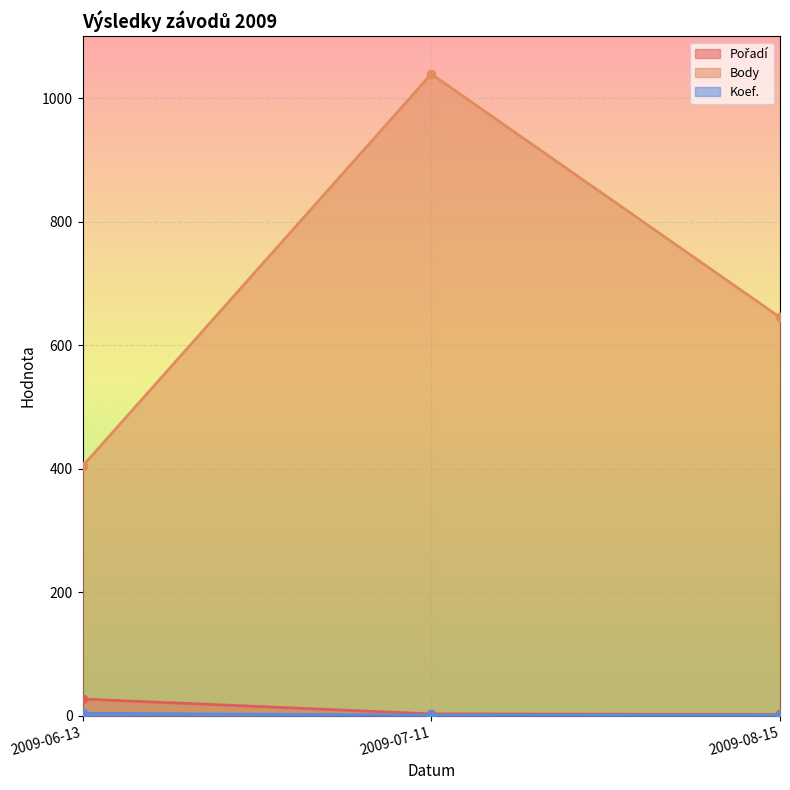

Reading left to right, transcribe all the data shown in this chart.

Pořadí: 27	3	2
Body: 404	1039	645
Koef.: 4	1	1